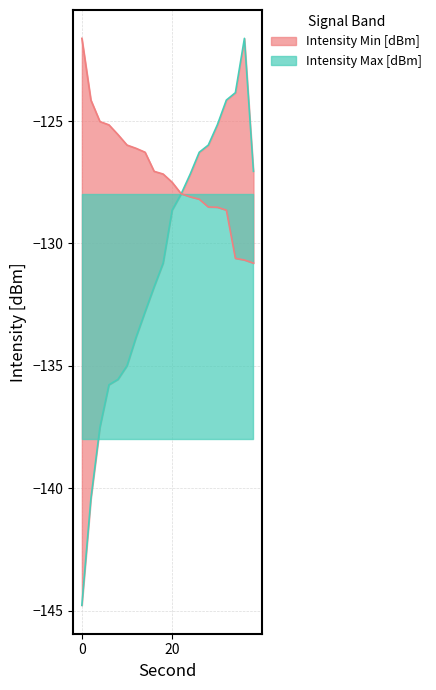

Is it true that Intensity Min [dBm] equals -85.4 at 26?

False